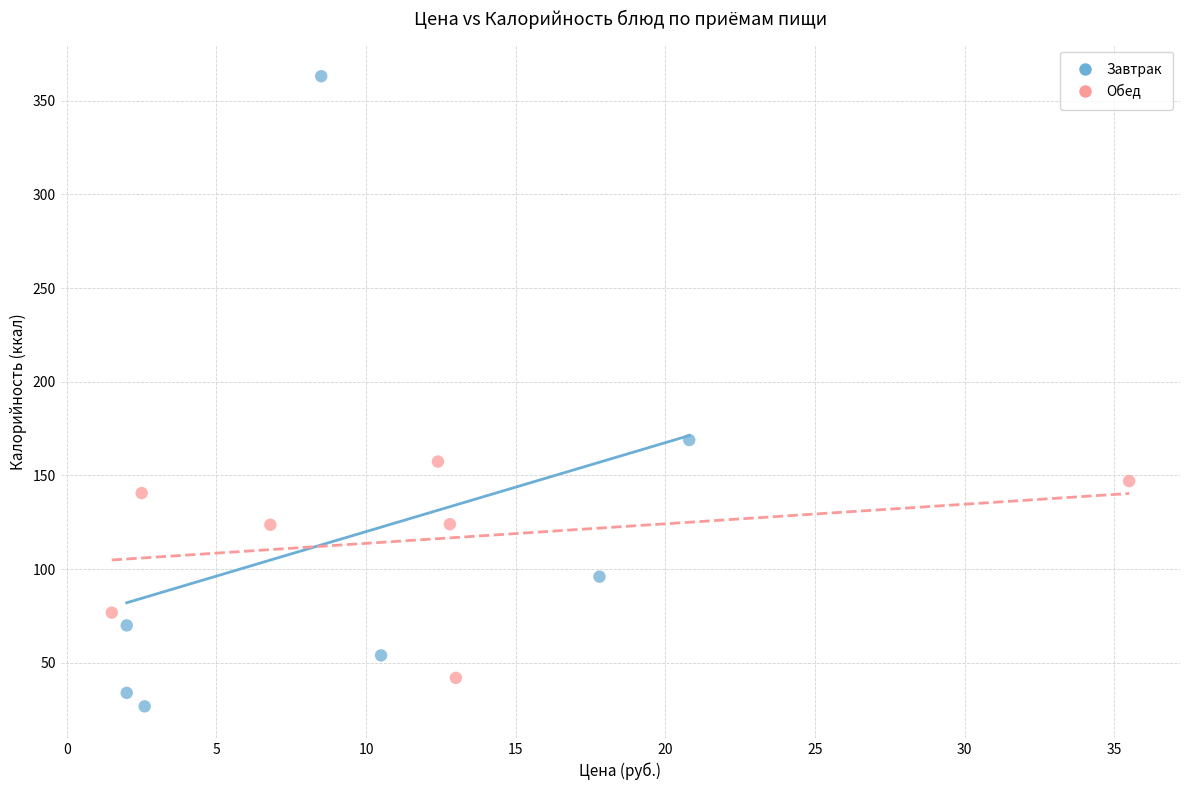

Which series has the largest Y range (max minus min)?

Завтрак